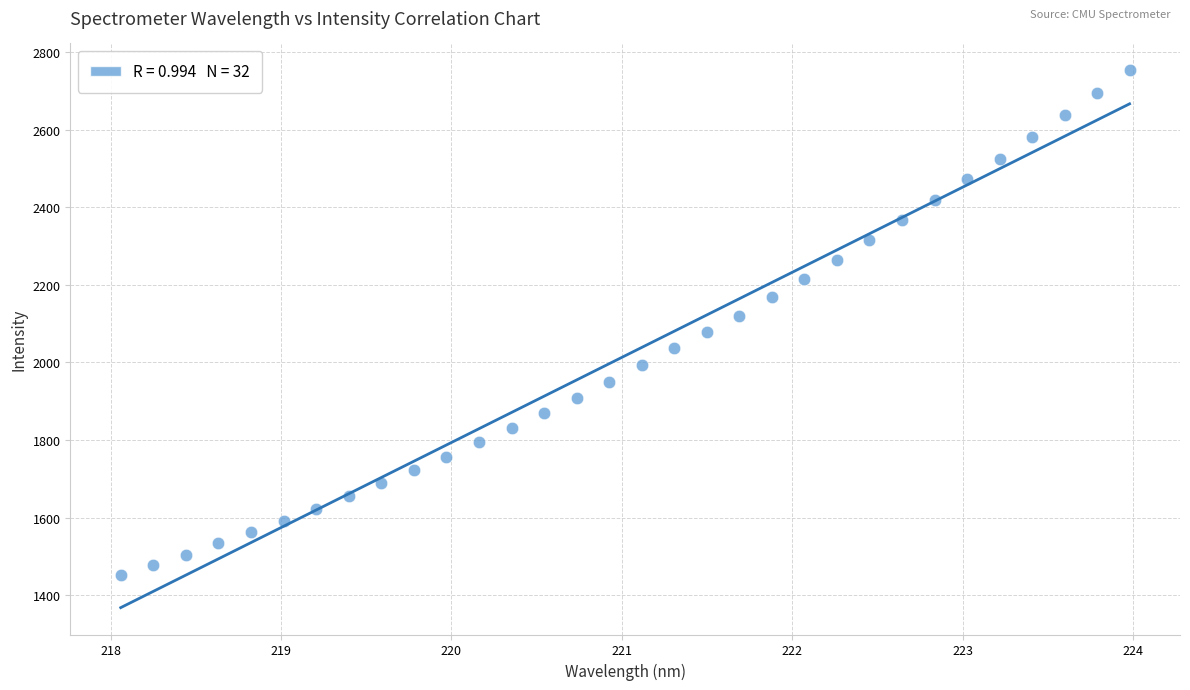

What is the range of X values (max minus min)?

5.9